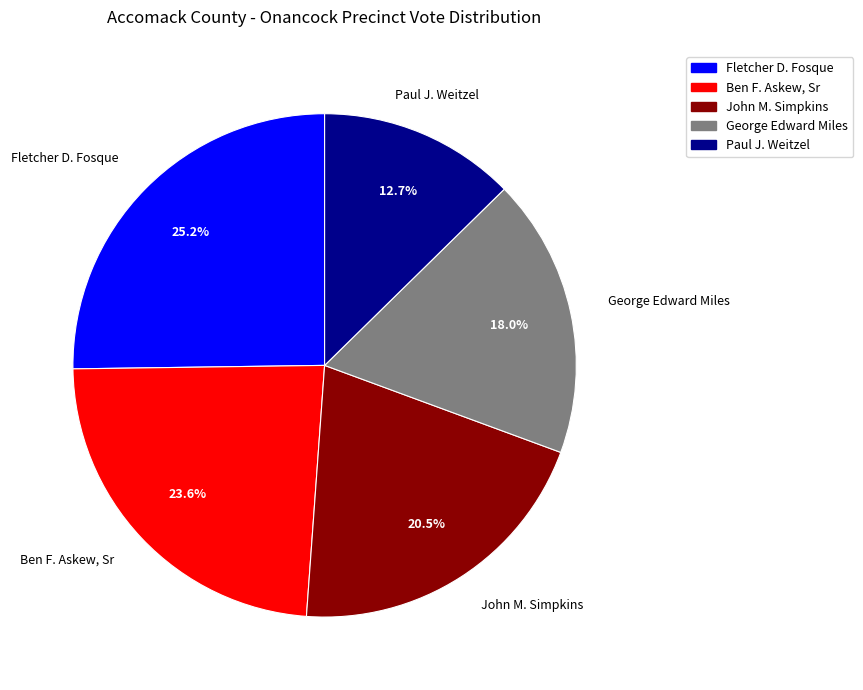

How many segments does this pie chart have?

5